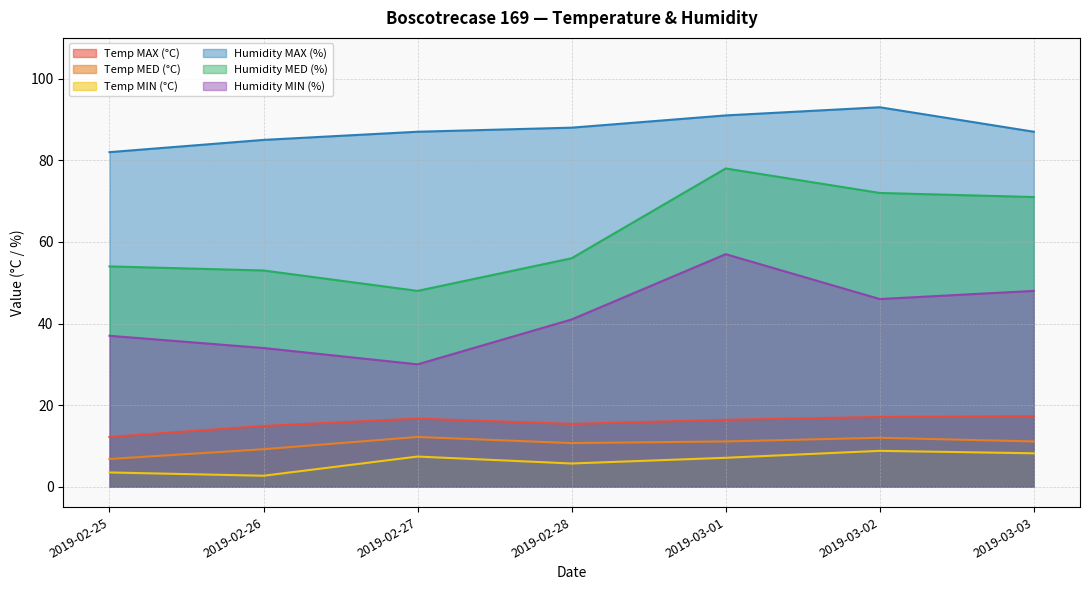

At which label does Humidity MIN (%) reach its peak?

2019-03-01